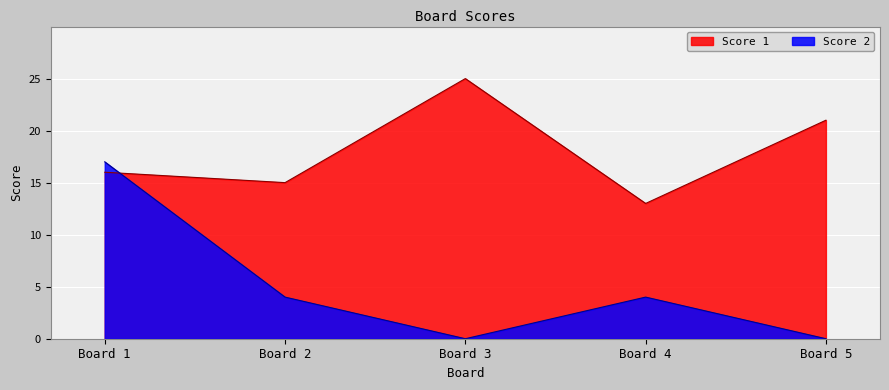

Reading left to right, list all the values displayed in this chart.

Score 1: 16	15	25	13	21
Score 2: 17	4	0	4	0